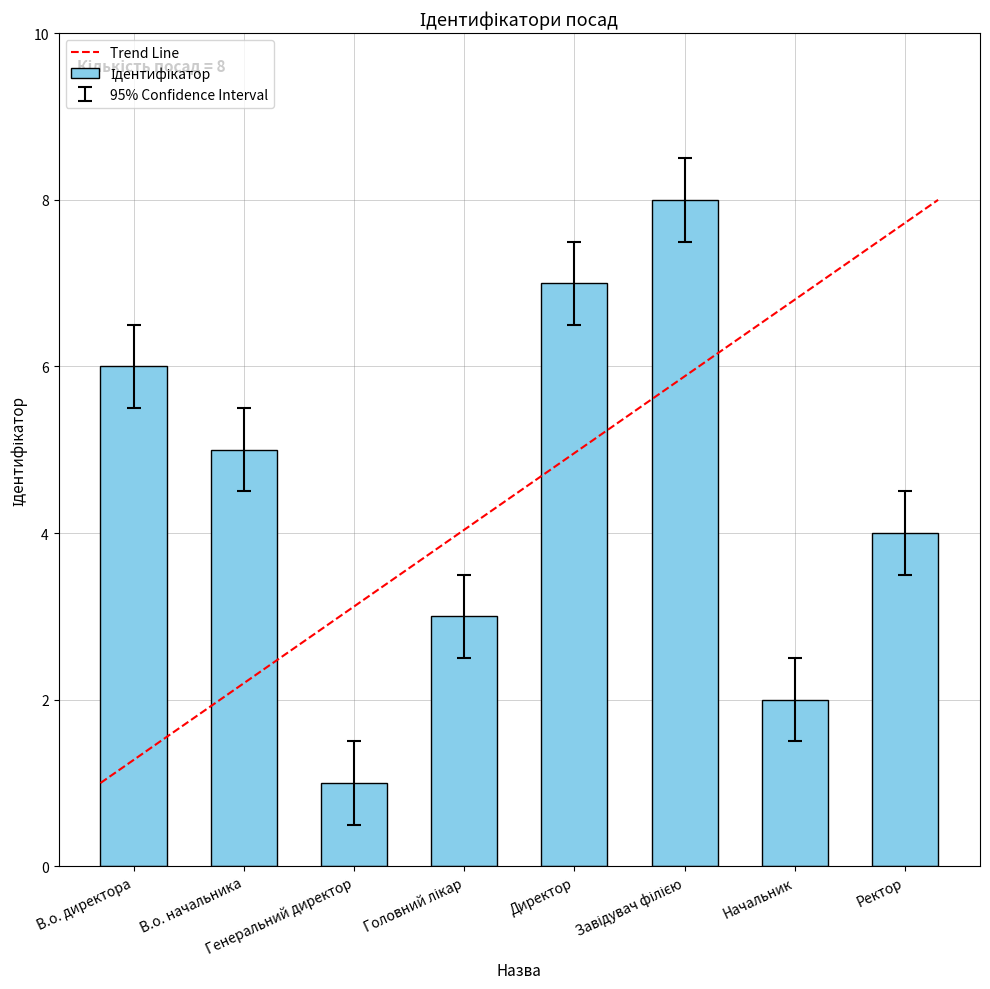

What is the label of the 1st bar from the left?

В.о. директора